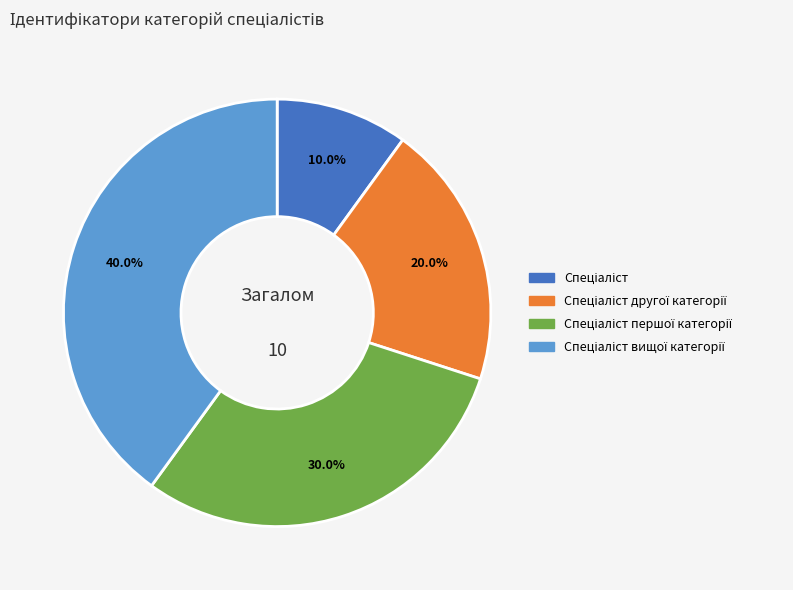

Is there any slice that represents more than half of the pie?

No